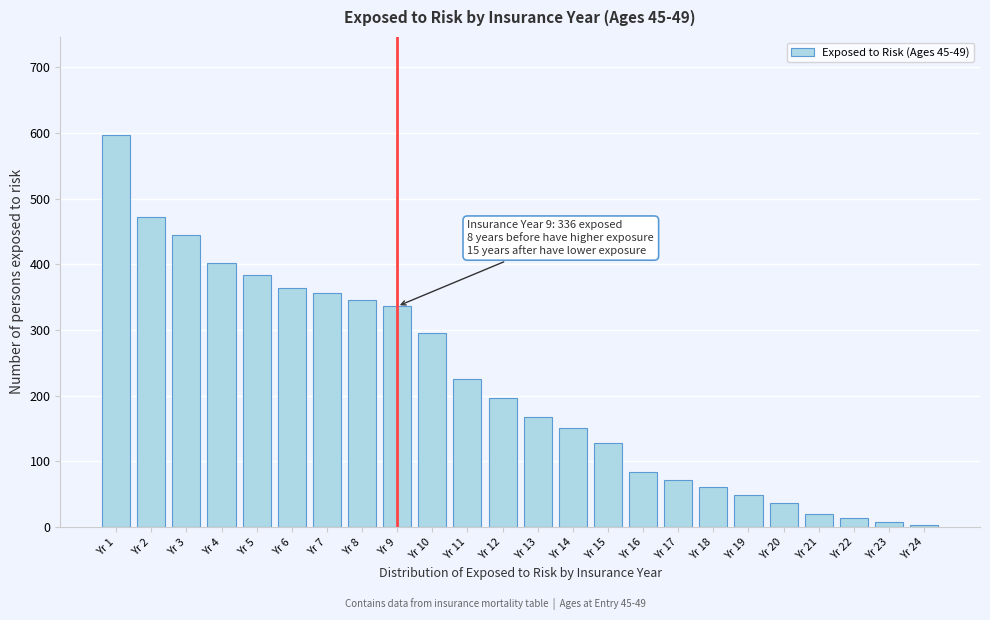

Reading right to left, transcribe all the data shown in this chart.

Yr 24=3	Yr 23=7	Yr 22=13	Yr 21=20	Yr 20=36	Yr 19=49	Yr 18=60	Yr 17=71	Yr 16=83	Yr 15=128	Yr 14=150	Yr 13=167	Yr 12=197	Yr 11=225	Yr 10=296	Yr 9=336	Yr 8=345	Yr 7=356	Yr 6=364	Yr 5=383	Yr 4=402	Yr 3=445	Yr 2=472	Yr 1=597